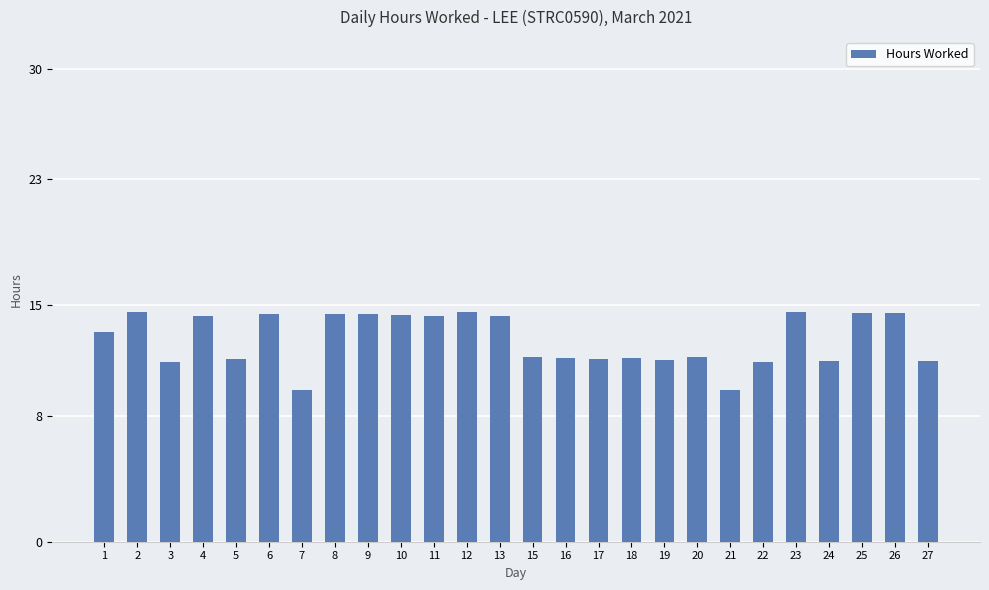

What is the value of the 4th bar from the left?

14.3